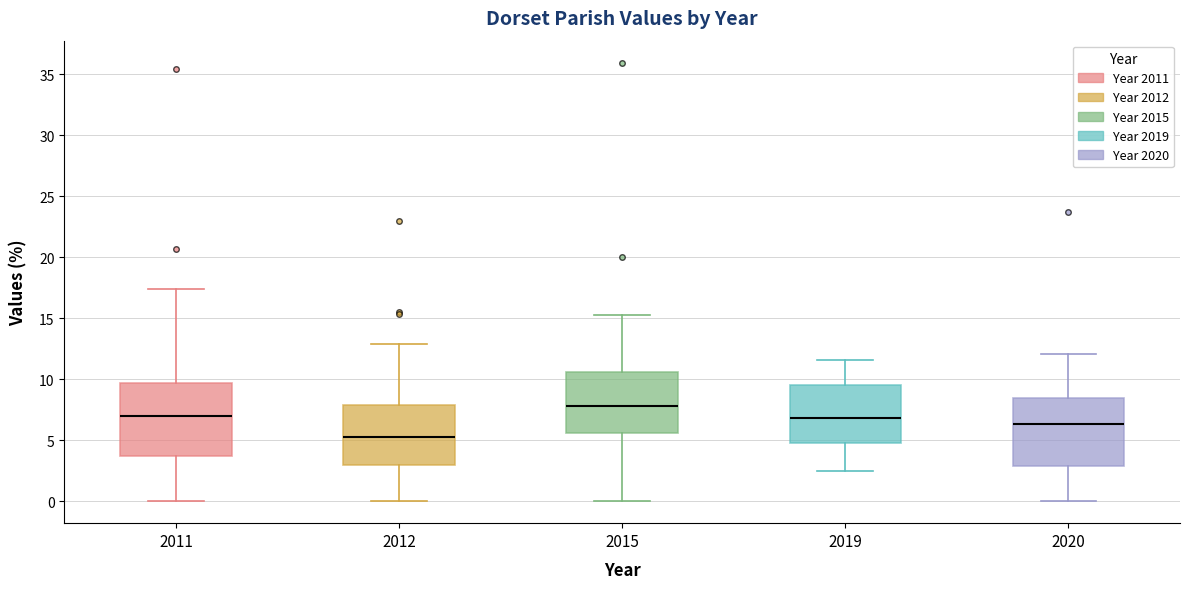

Where does the median line of the box at x = 2019 sit on the y-axis? The values are not printed on the chart, so give them approximately, as read against the axis.

7.0